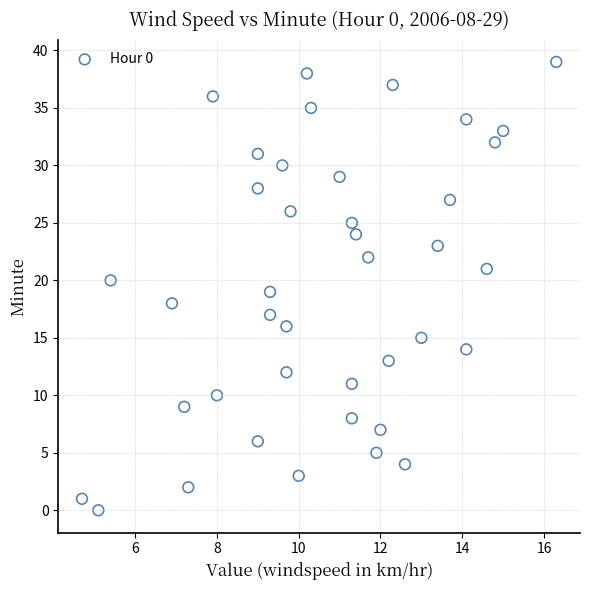

What is the range of Y values (max minus min)?

39